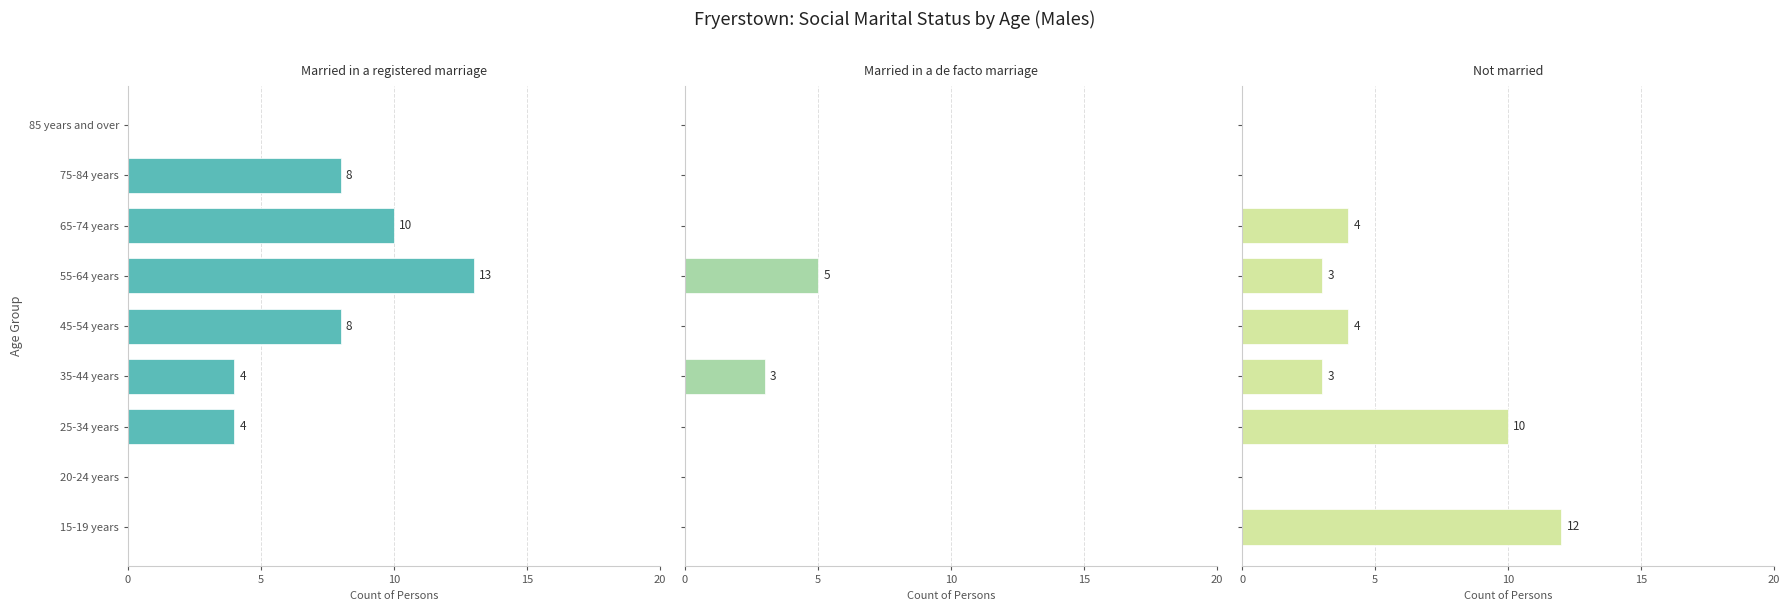

Reading left to right, extract all data points from this chart.

Married in a registered marriage: 0	0	4	4	8	13	10	8	0
Married in a de facto marriage: 0	0	0	3	0	5	0	0	0
Not married: 12	0	10	3	4	3	4	0	0